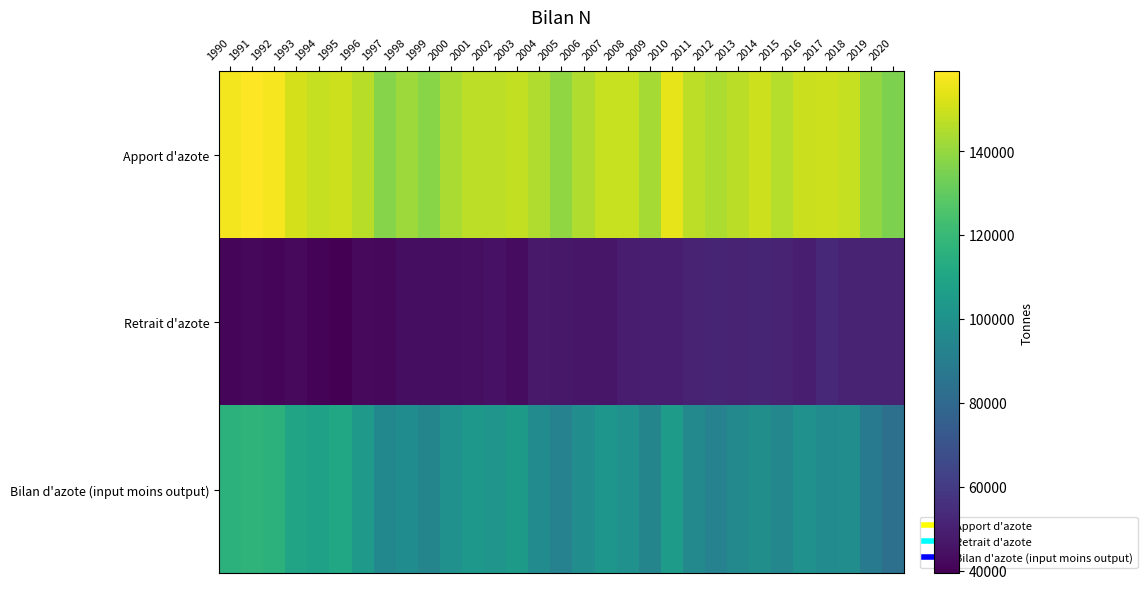

Reading right to left, transcribe all the data shown in this chart.

Apport d'azote: 2020=135180	2019=139471	2018=148533	2017=149686	2016=149246	2015=145845	2014=150070	2013=146446	2012=144198	2011=147146	2010=154693	2009=143119	2008=148765	2007=148751	2006=144918	2005=139354	2004=144702	2003=147802	2002=147042	2001=147156	2000=143868	1999=137734	1998=141344	1997=137145	1996=146243	1995=149808	1994=148308	1993=151423	1992=157427	1991=159020	1990=156997
Retrait d'azote: 2020=51478	2019=51291	2018=50719	2017=52657	2016=49462	2015=51282	2014=51637	2013=50587	2012=51627	2011=51321	2010=49271	2009=49424	2008=48709	2007=46768	2006=46795	2005=47028	2004=47687	2003=43468	2002=45157	2001=44113	2000=43805	1999=44001	1998=43885	1997=42130	1996=42326	1995=39327	1994=40699	1993=42293	1992=41416	1991=41938	1990=40948
Bilan d'azote (input moins output): 2020=83702	2019=88181	2018=97814	2017=97028	2016=99784	2015=94562	2014=98433	2013=95859	2012=92571	2011=95825	2010=105422	2009=93695	2008=100056	2007=101982	2006=98123	2005=92326	2004=97015	2003=104334	2002=101885	2001=103043	2000=100063	1999=93732	1998=97459	1997=95015	1996=103918	1995=110480	1994=107608	1993=109130	1992=116011	1991=117083	1990=116049